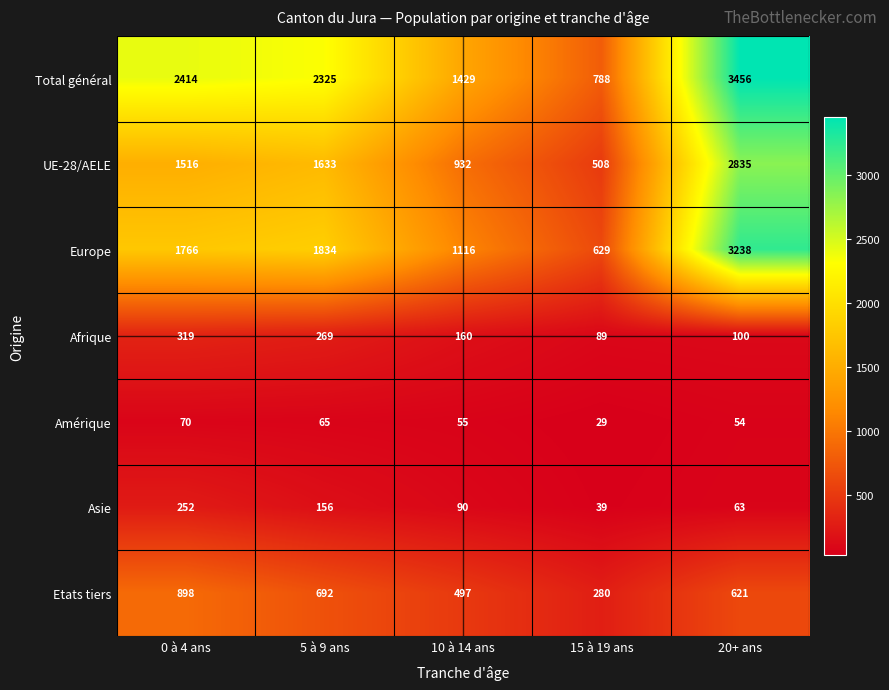

Is it true that Amérique equals 93 at 0 à 4 ans?

False